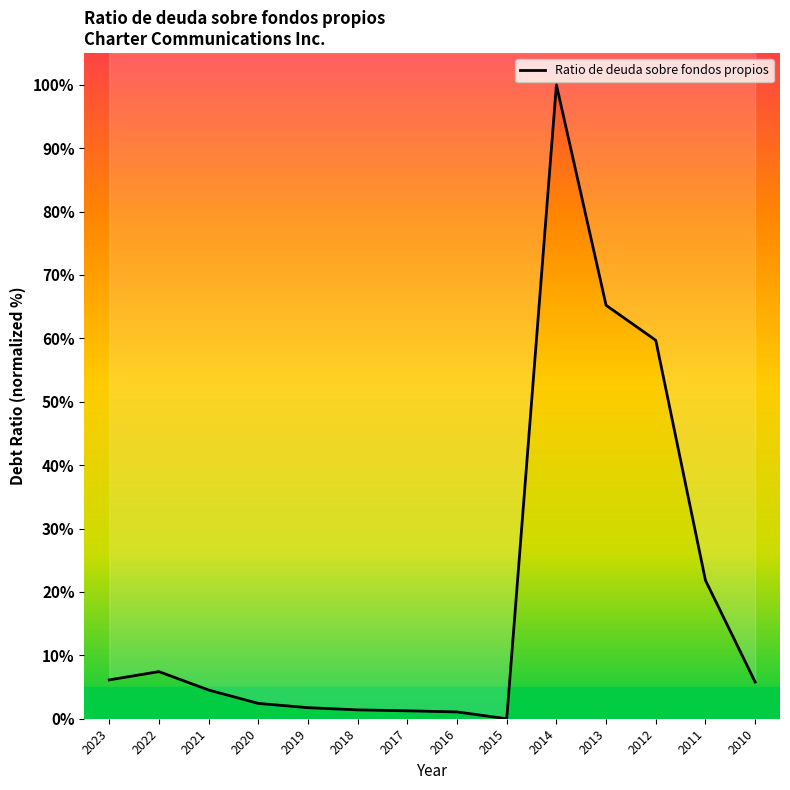

How many distinct data groups are displayed?

1